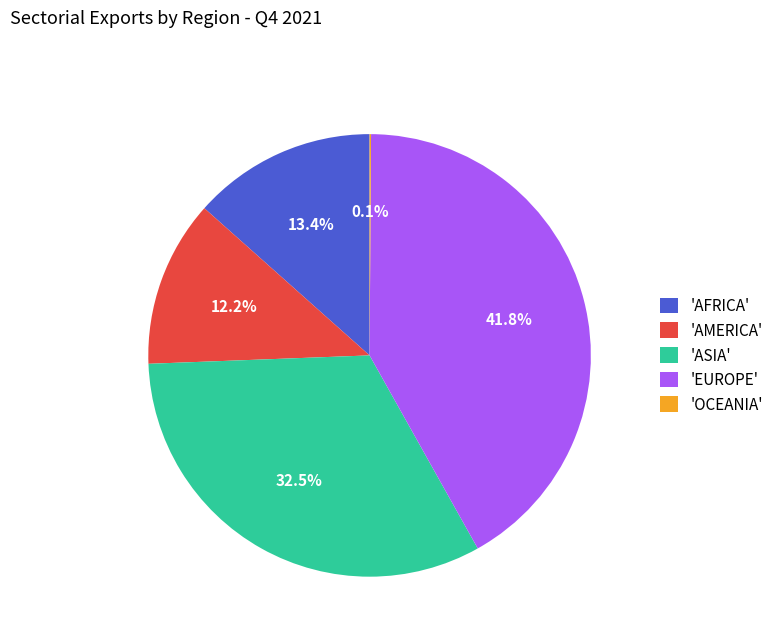

Between 'ASIA' and 'AMERICA', which is larger?

'ASIA'